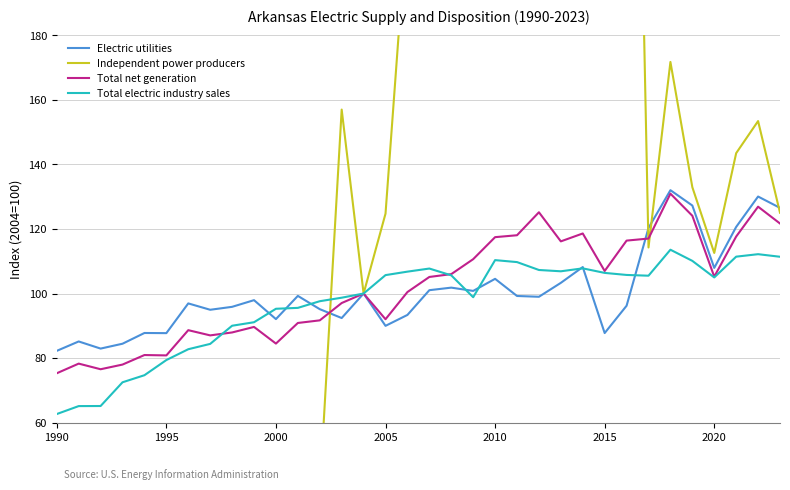

The Electric utilities series shows 28.1 at 2005. True or false?

False